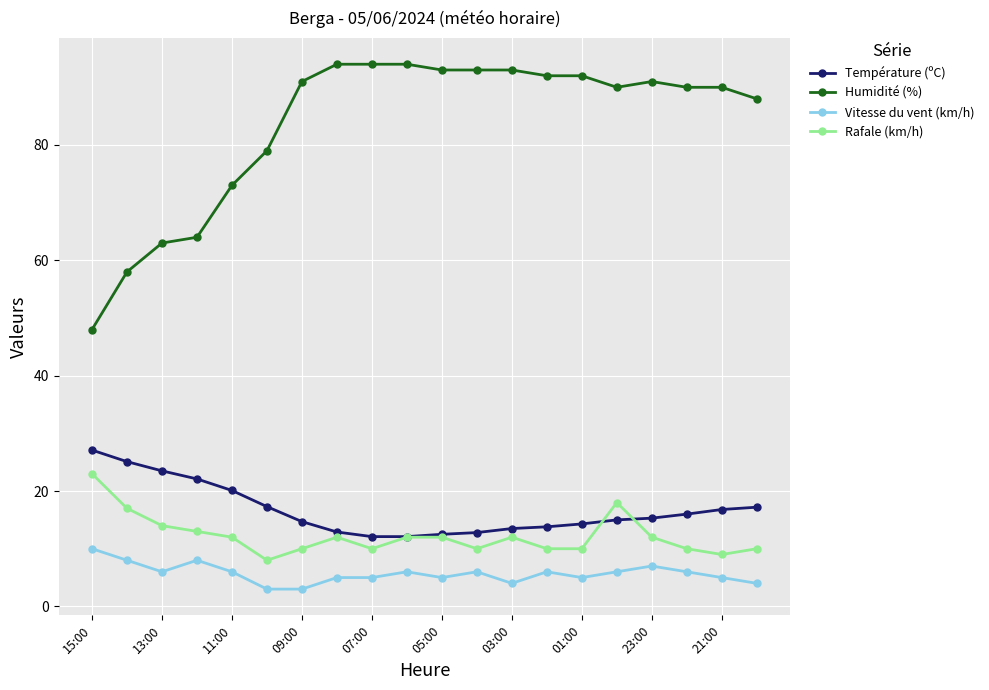

What is the greatest value displayed?

94.0